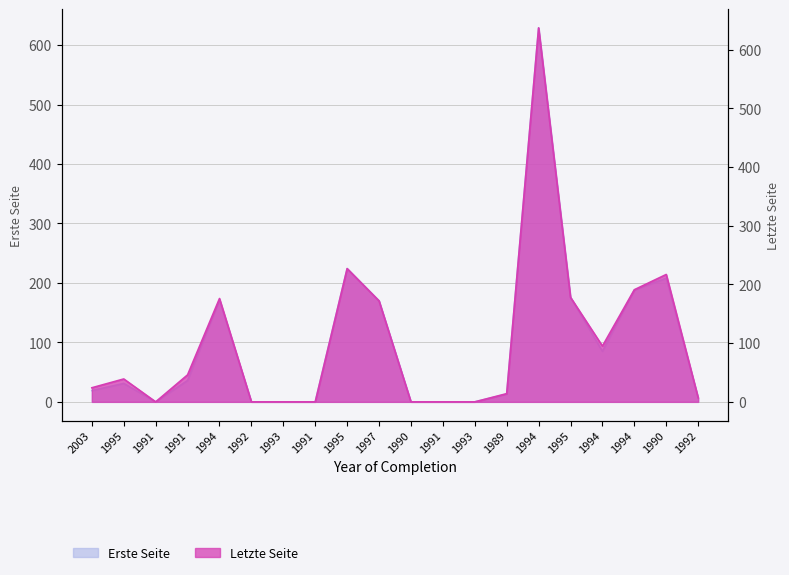

At which category does Erste Seite reach its first local peak?

1995